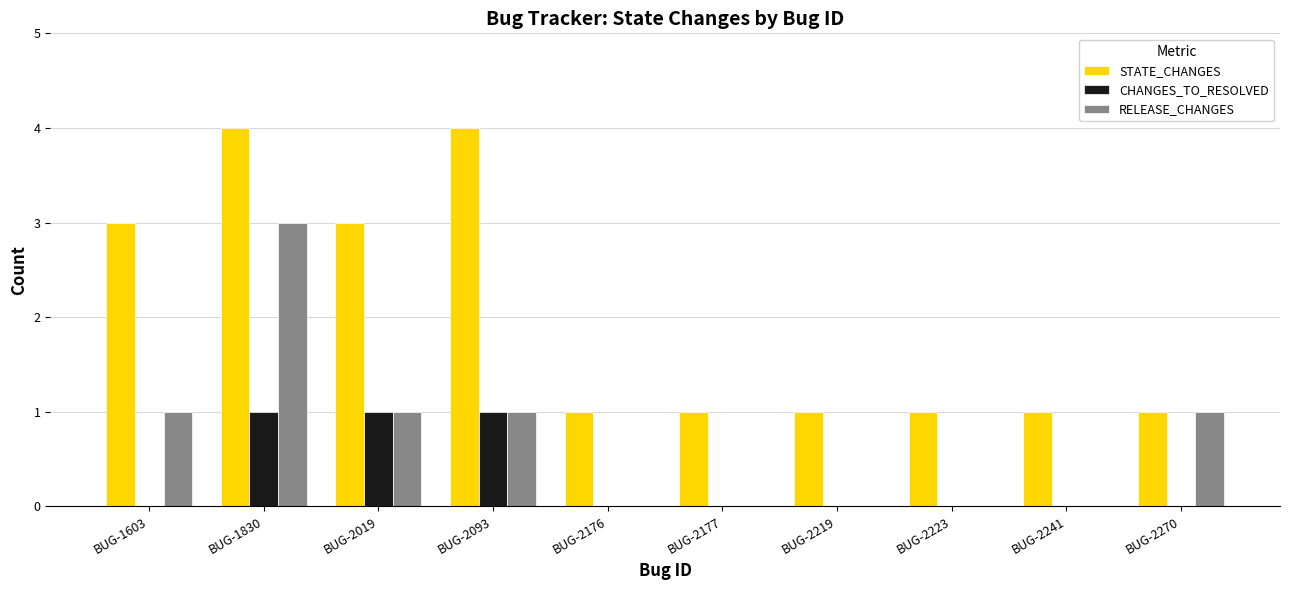

Count the STATE_CHANGES values in the range 1 to 3.

8